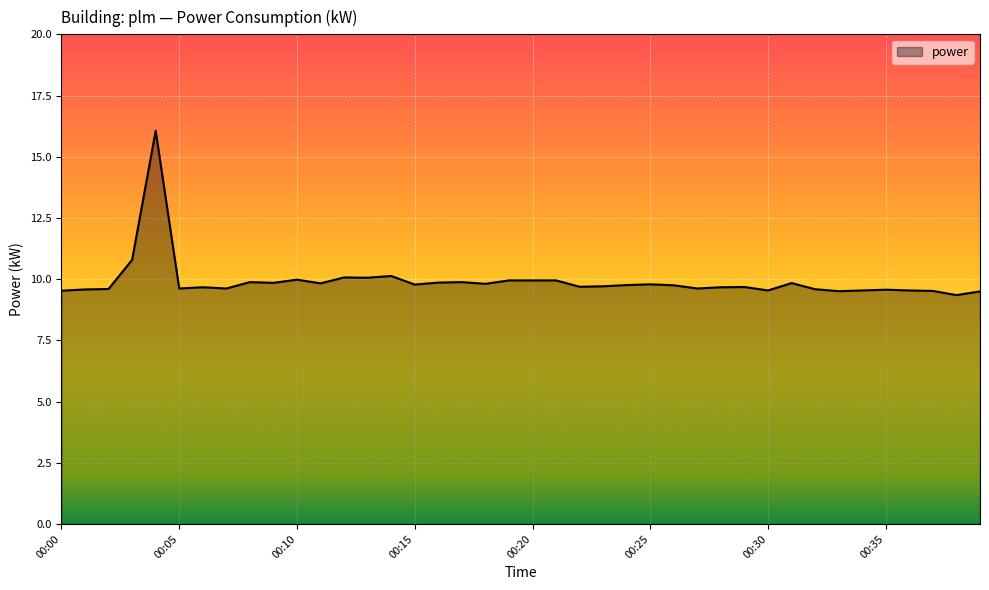

What is the difference between the maximum and minimum values?

6.7